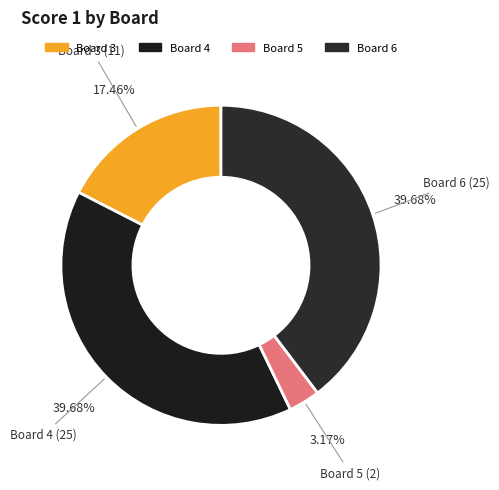

Which slice is the smallest?

Board 5